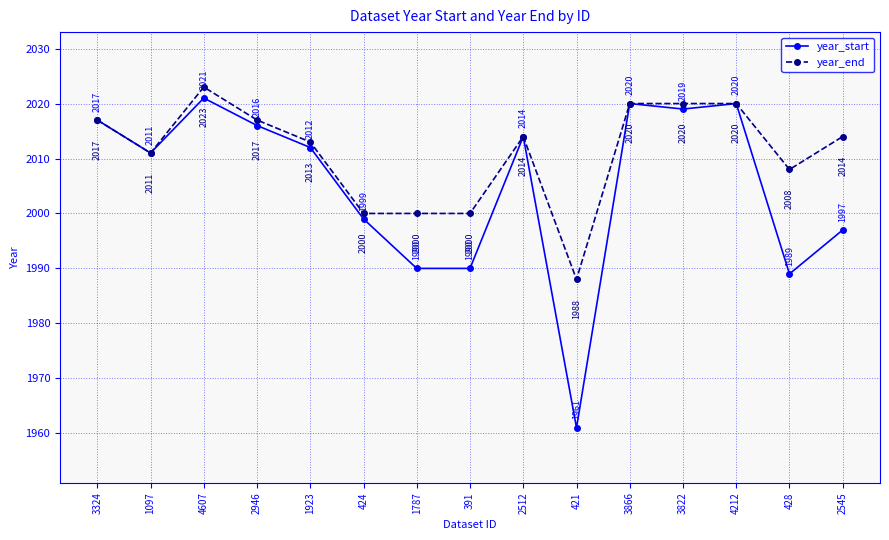

What is the minimum value shown in the chart?

1961